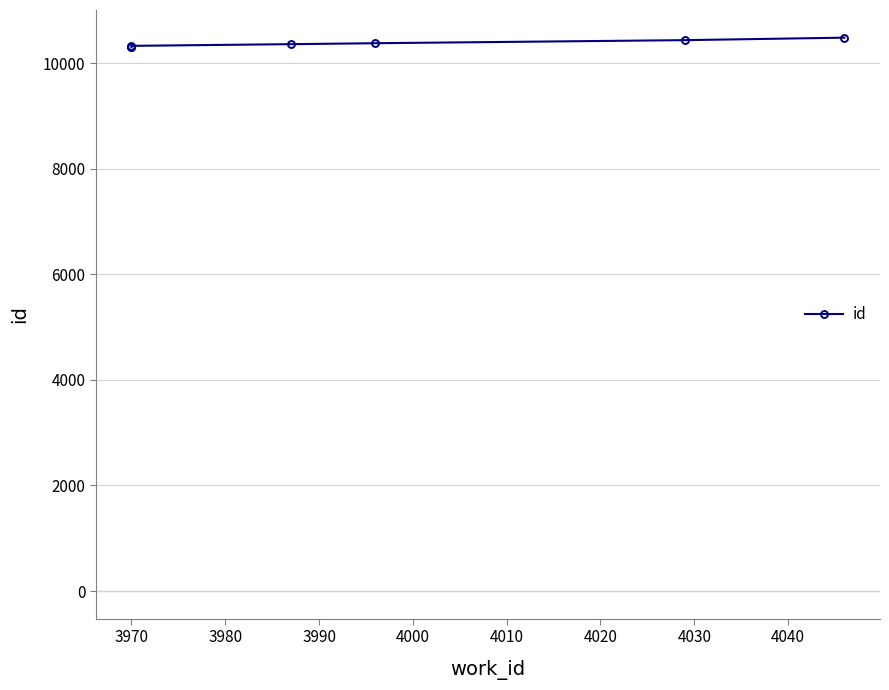

True or false: there are more than 0 points higher than both neighbors.

False